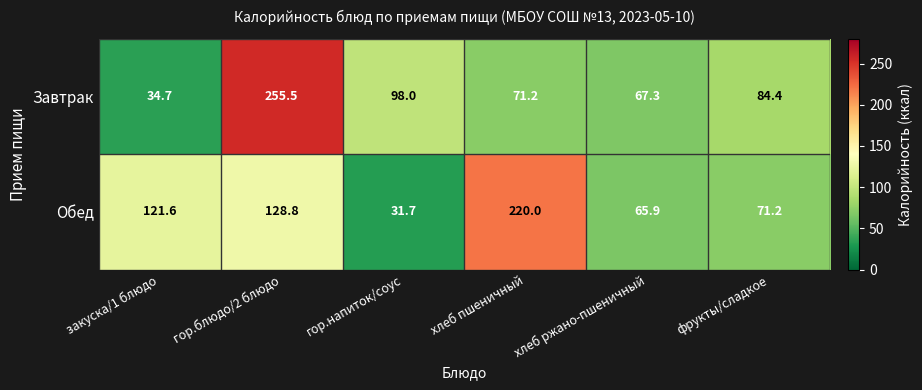

Count the number of data series in this chart.

2